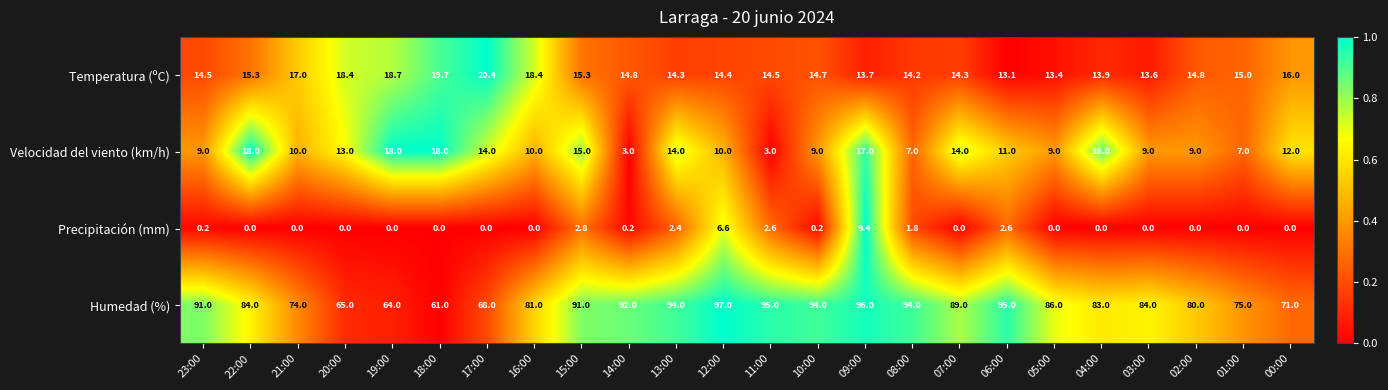

What is the difference between the highest and lowest values at 21:00?

74.0